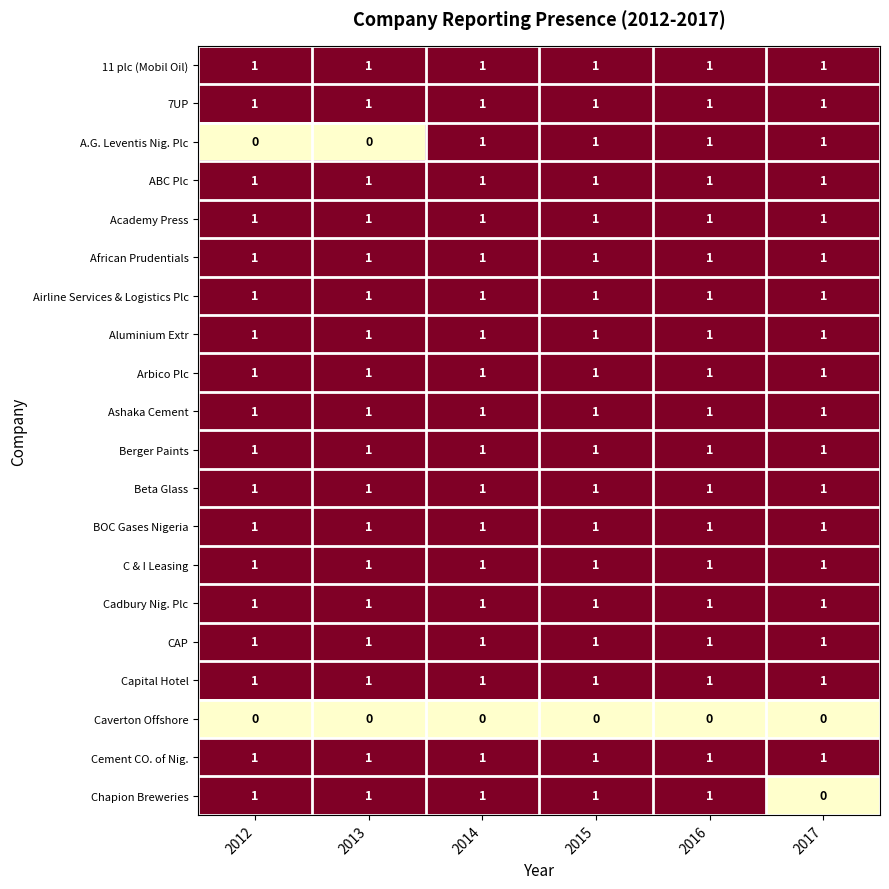

Which series changed the most between 2013 and 2015?

A.G. Leventis Nig. Plc